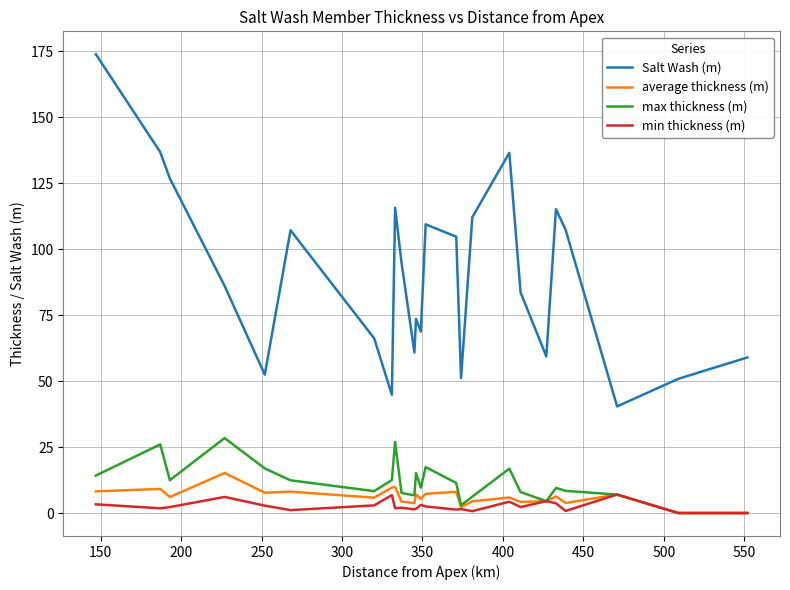

List the series in order of their peak value, highest first.

Salt Wash (m), max thickness (m), average thickness (m), min thickness (m)